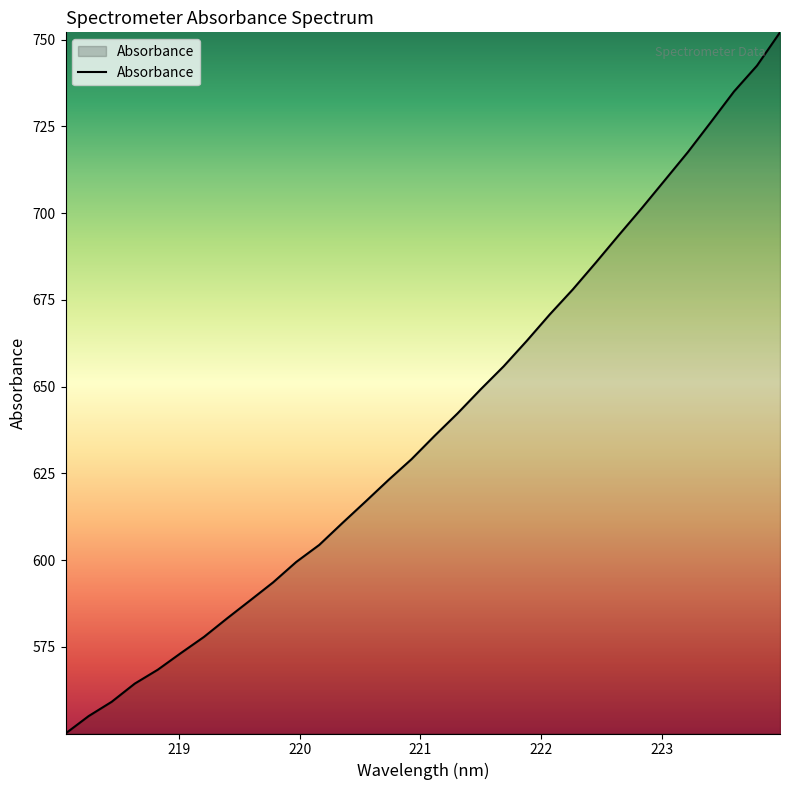

What is the minimum value shown in the chart?

550.0